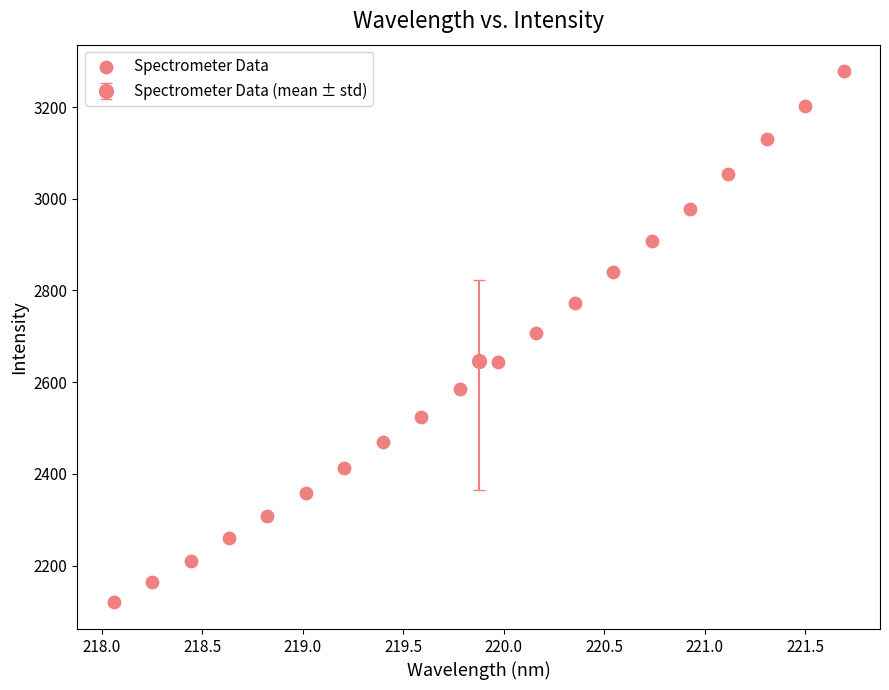

What is the range of X values (max minus min)?

3.6